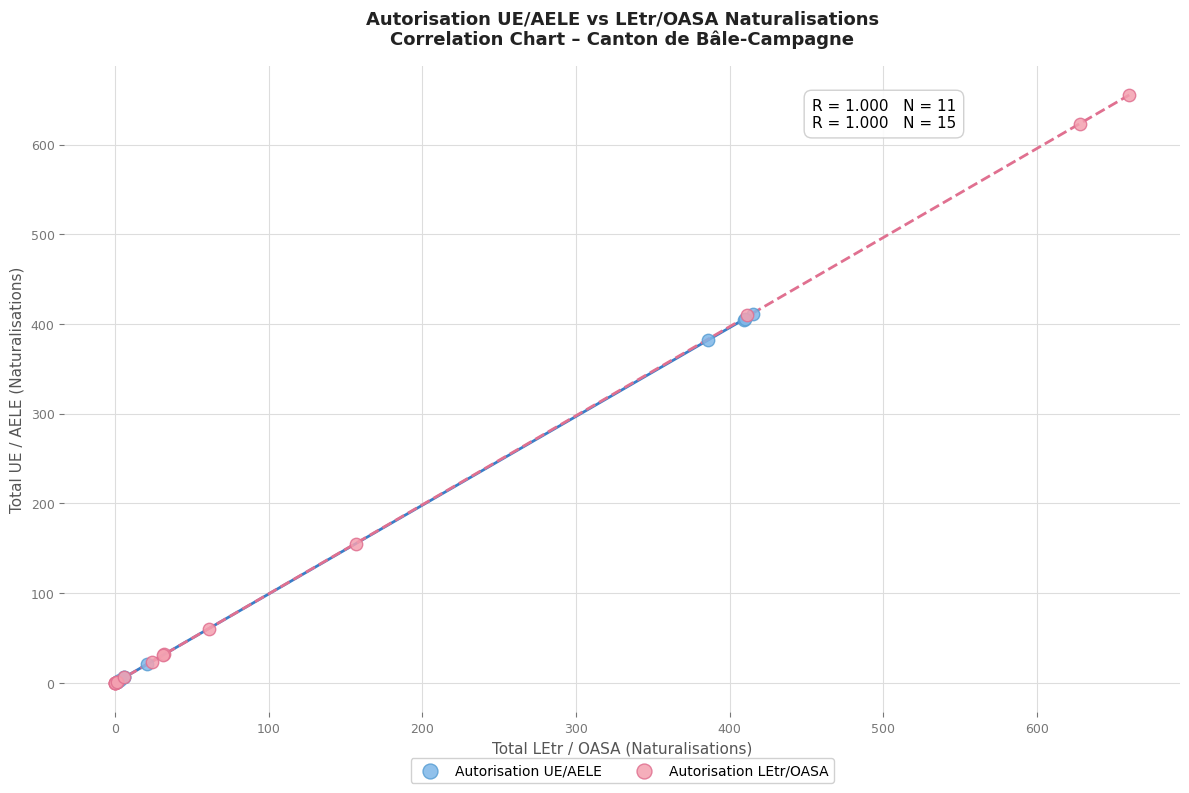

Which series contains the highest Y value?

Autorisation LEtr/OASA